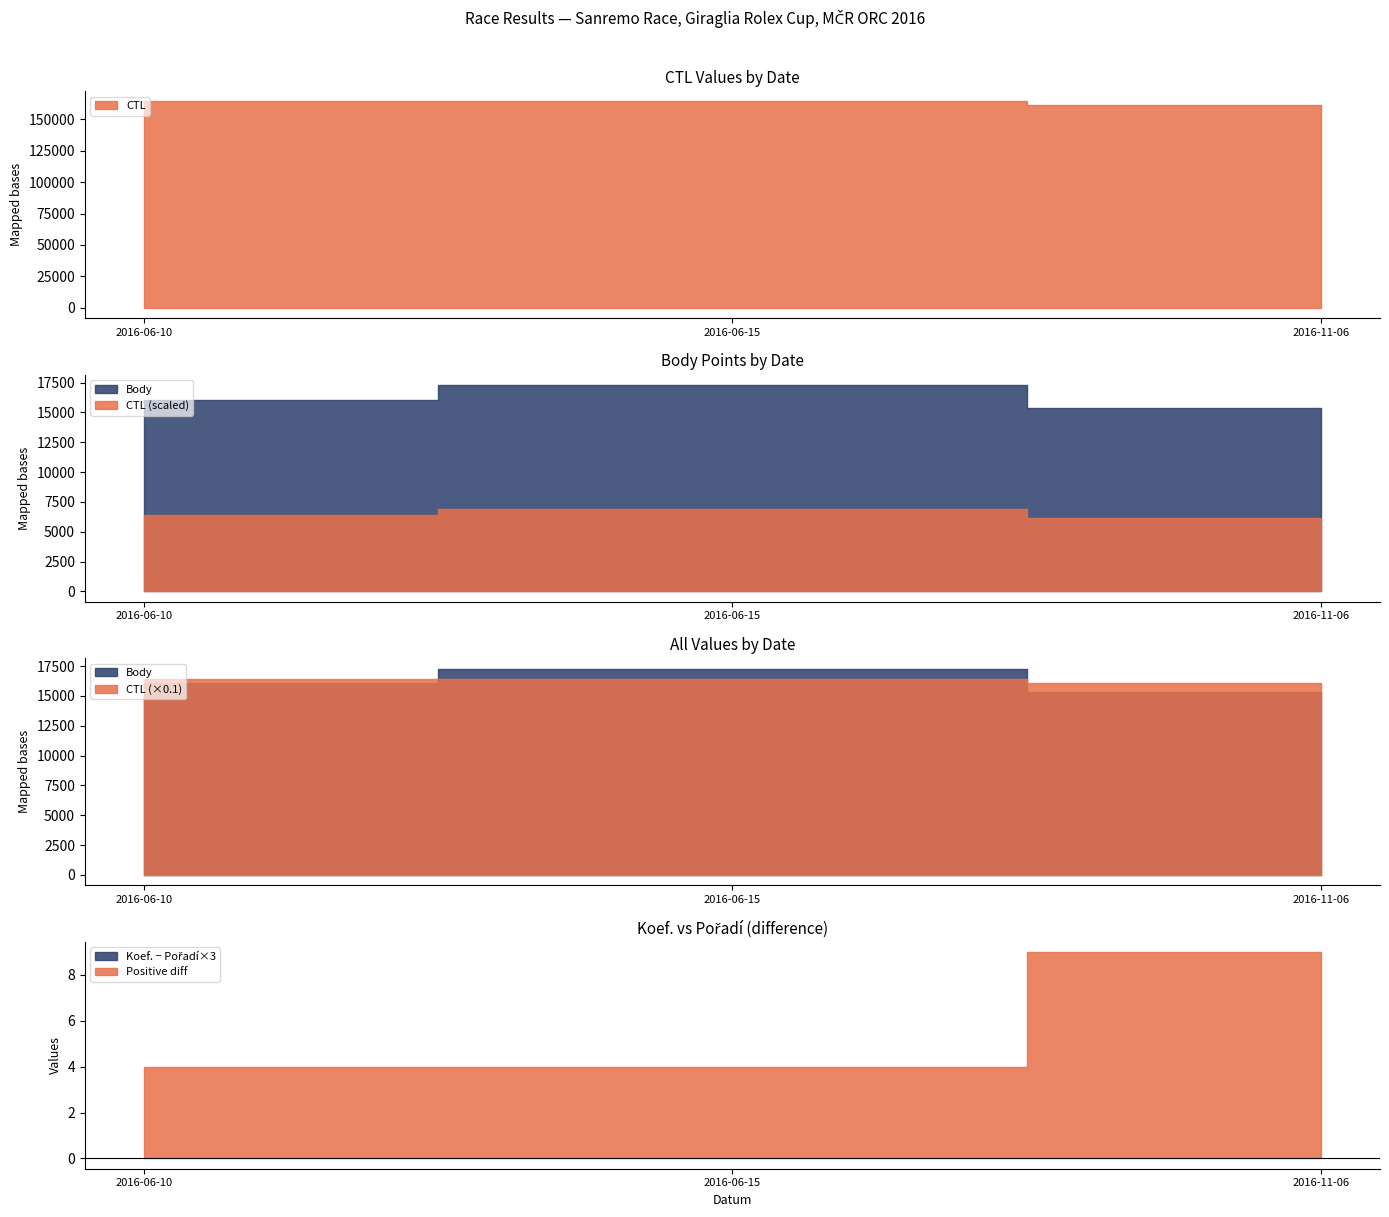

True or false: CTL has a value of 164259 at 2016-06-10.

True